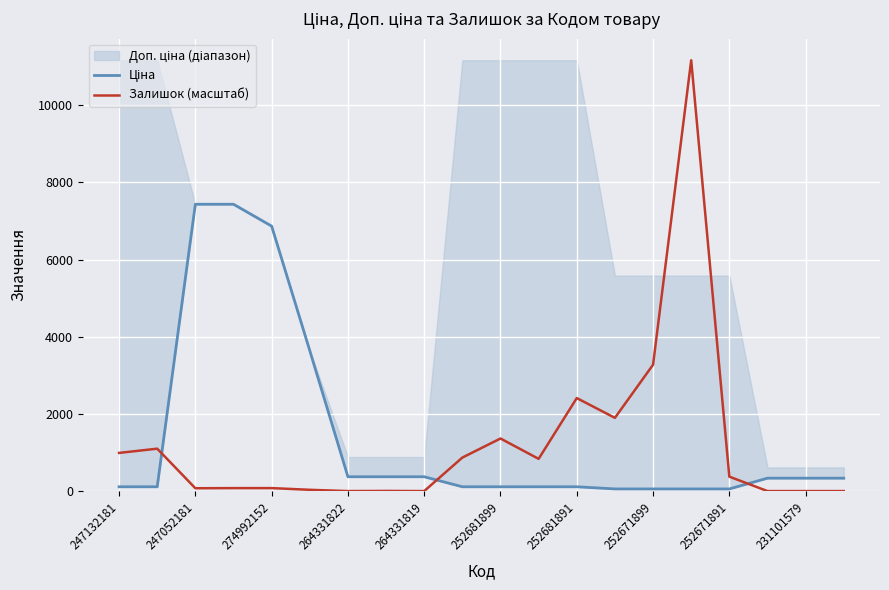

The Залишок (масштаб) series shows 373.8 at 252671891. True or false?

True